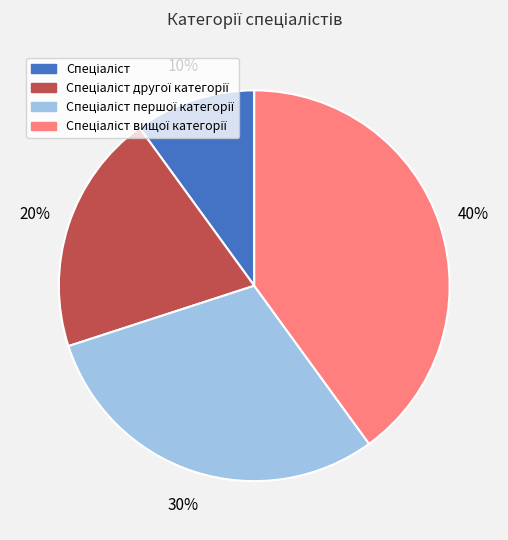

To the nearest percent, what is the average slice percentage?

25%